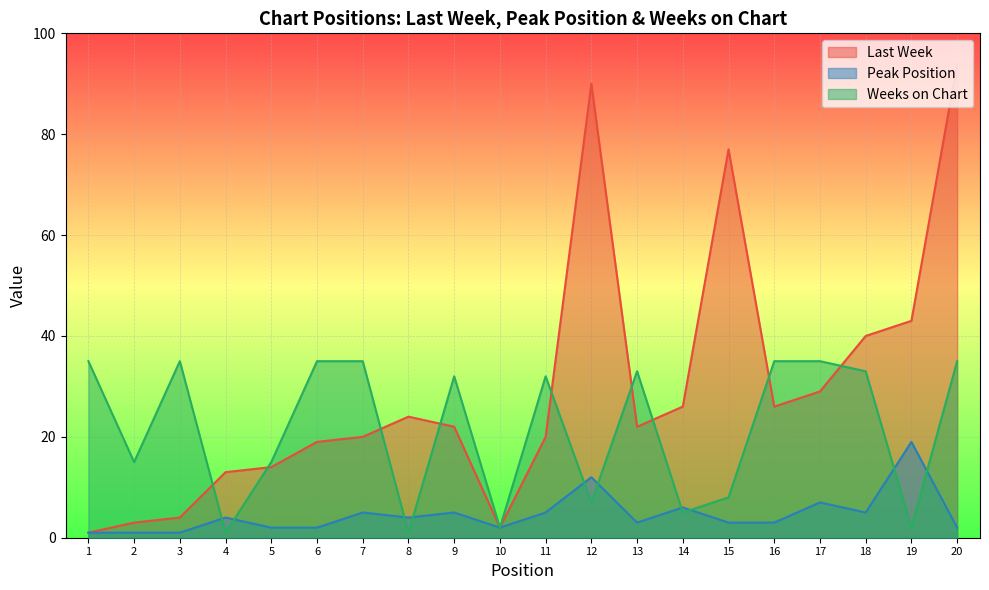

What are all the series names shown in the legend?

Last Week, Peak Position, Weeks on Chart